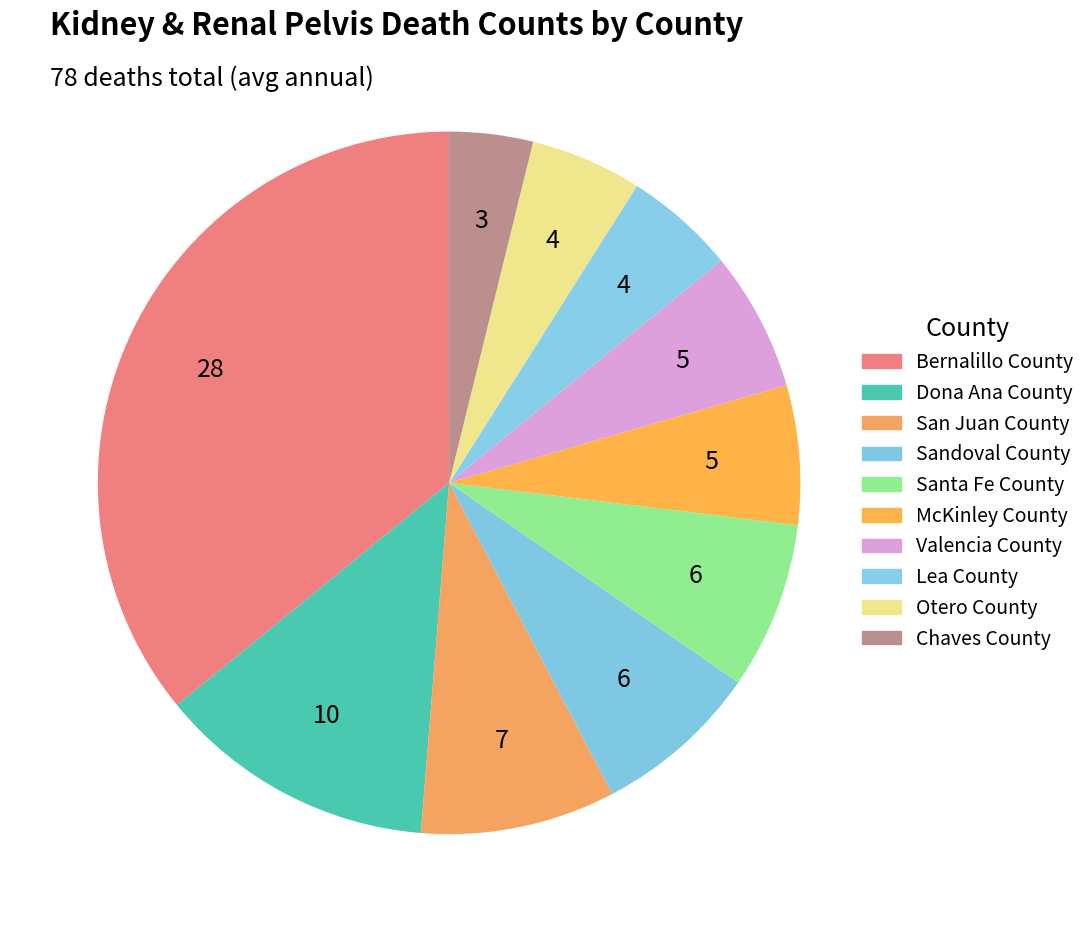

To the nearest percent, what is the average slice percentage?

10%